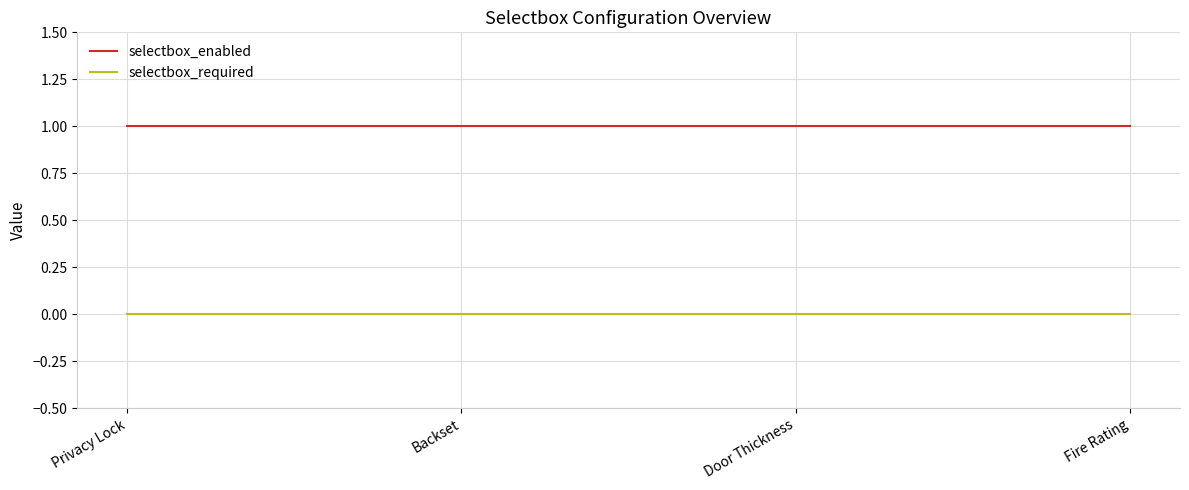

What position from the left is Privacy Lock?

1